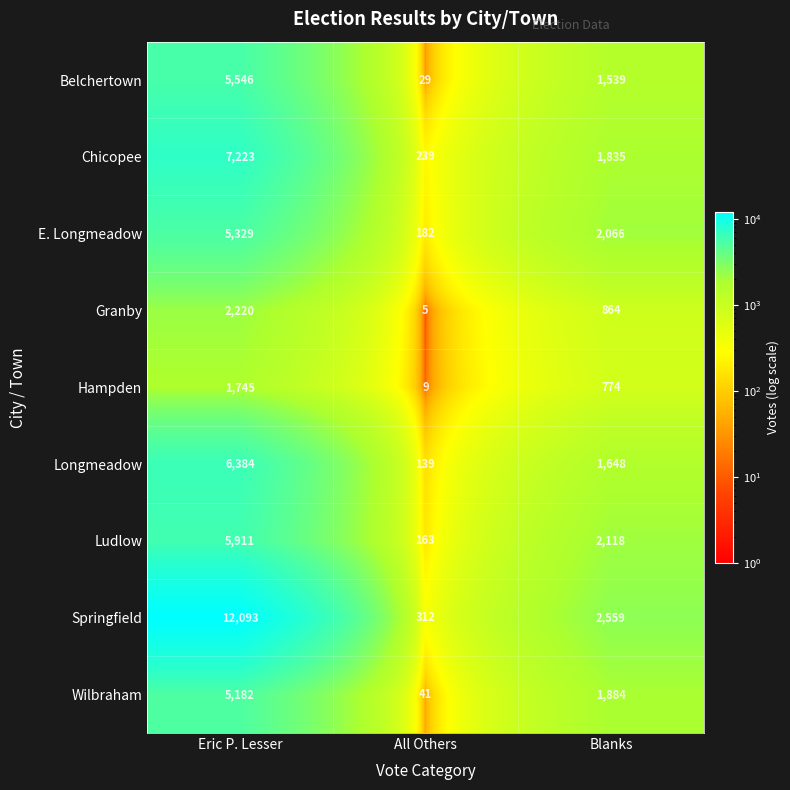

The value of Springfield at All Others is 312. True or false?

True